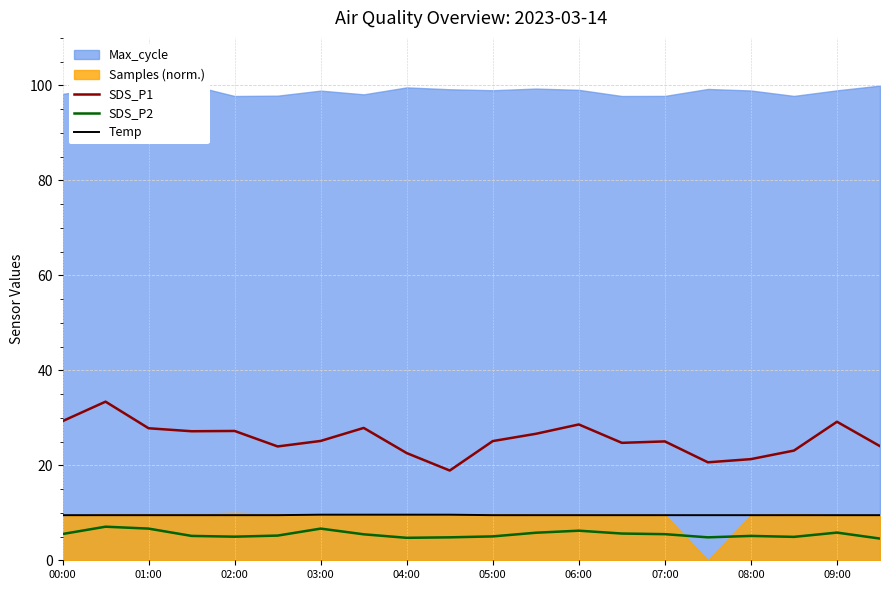

True or false: SDS_P2 and SDS_P1 cross at least once.

False